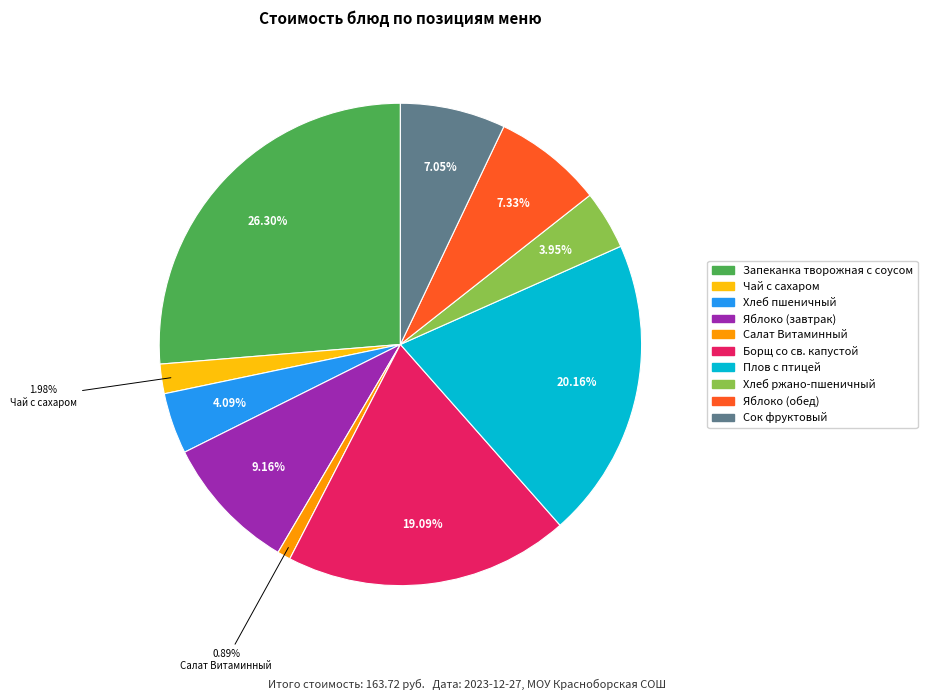

Between Запеканка творожная с соусом and Хлеб пшеничный, which is larger?

Запеканка творожная с соусом